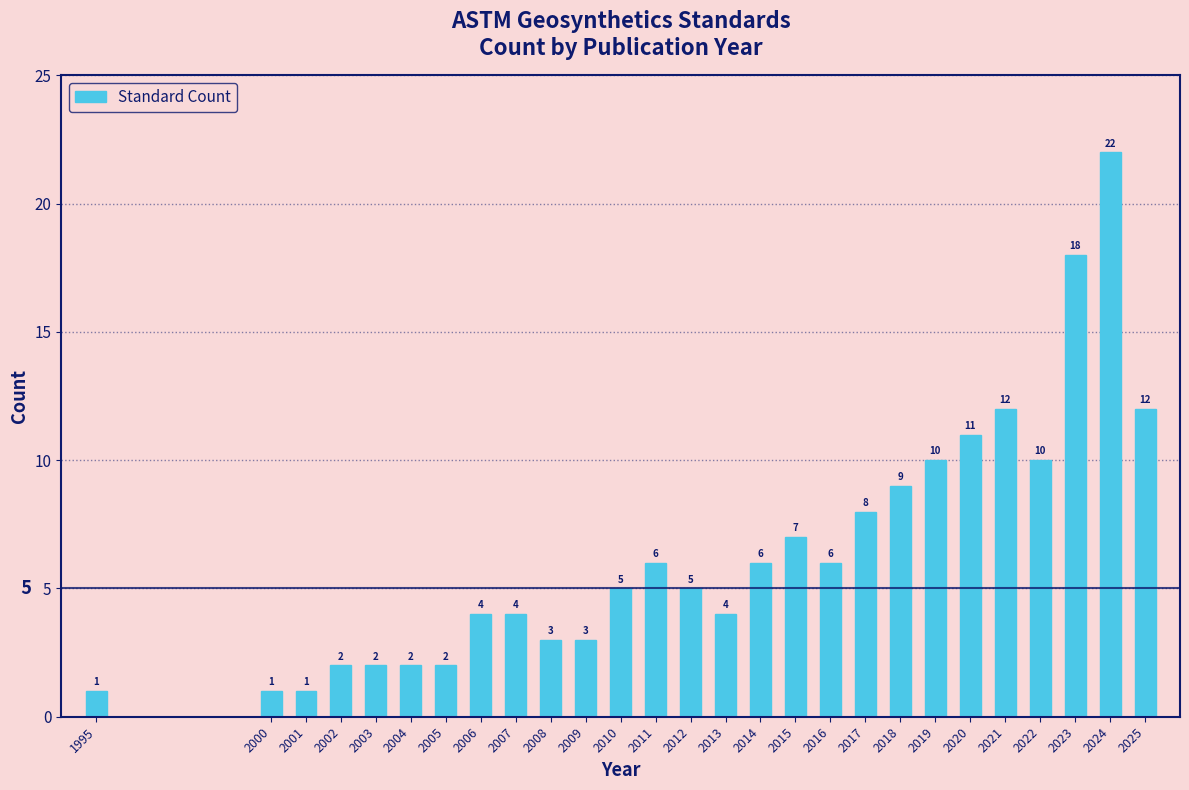

Reading left to right, extract all data points from this chart.

1995=1	2000=1	2001=1	2002=2	2003=2	2004=2	2005=2	2006=4	2007=4	2008=3	2009=3	2010=5	2011=6	2012=5	2013=4	2014=6	2015=7	2016=6	2017=8	2018=9	2019=10	2020=11	2021=12	2022=10	2023=18	2024=22	2025=12